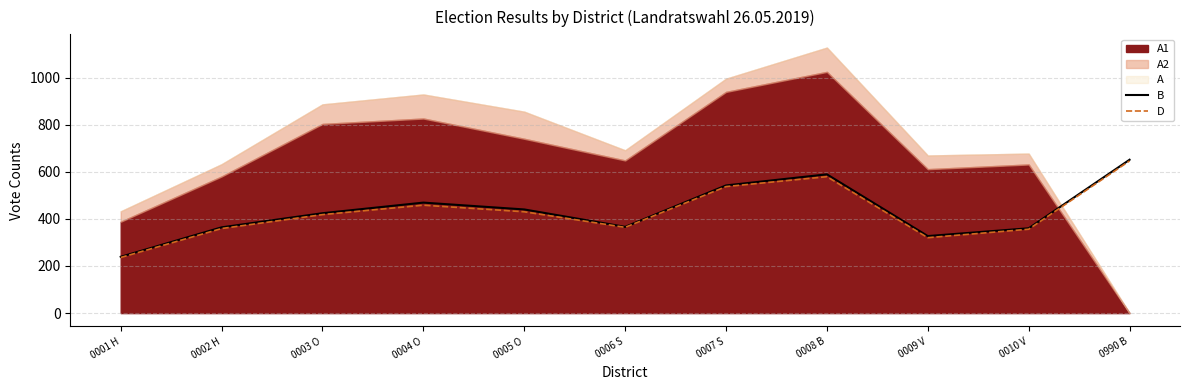

Which category has the lowest value in the B series?

0001 H